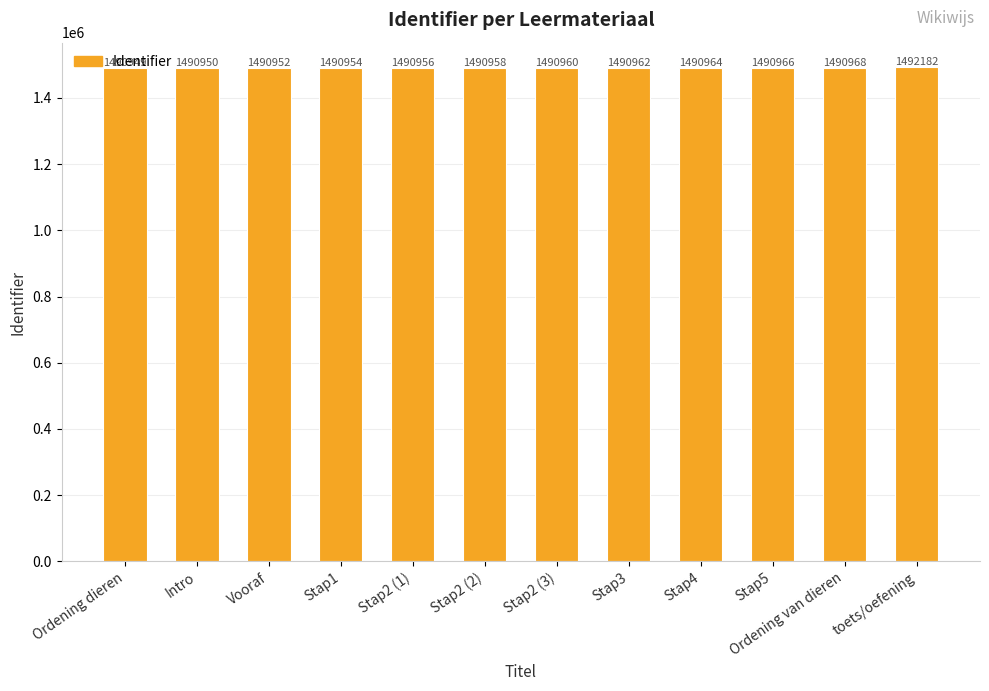

Are the bars grouped side by side (vs. stacked)?

No